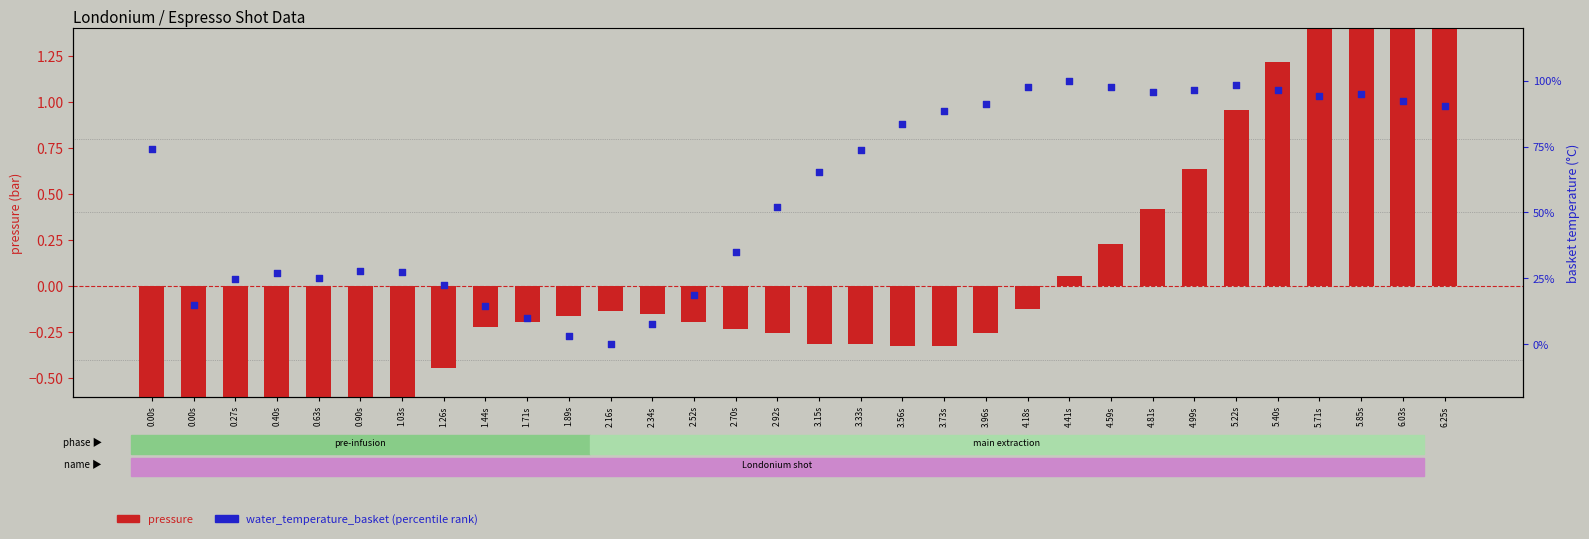

At which category is the sum across all series the highest?

6.25s